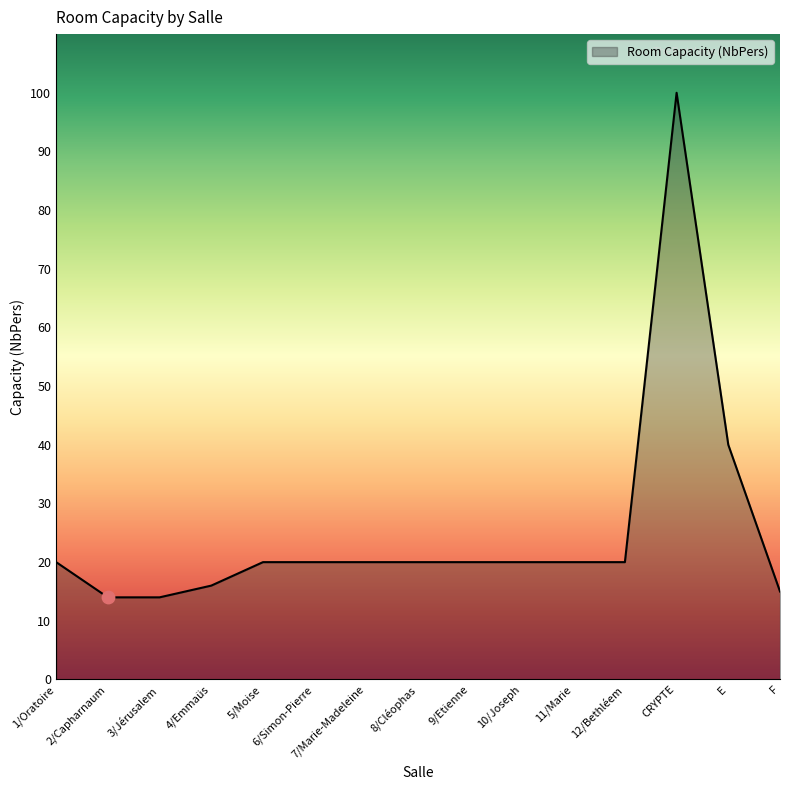

Between 3/Jérusalem and 1/Oratoire, which is larger?

1/Oratoire